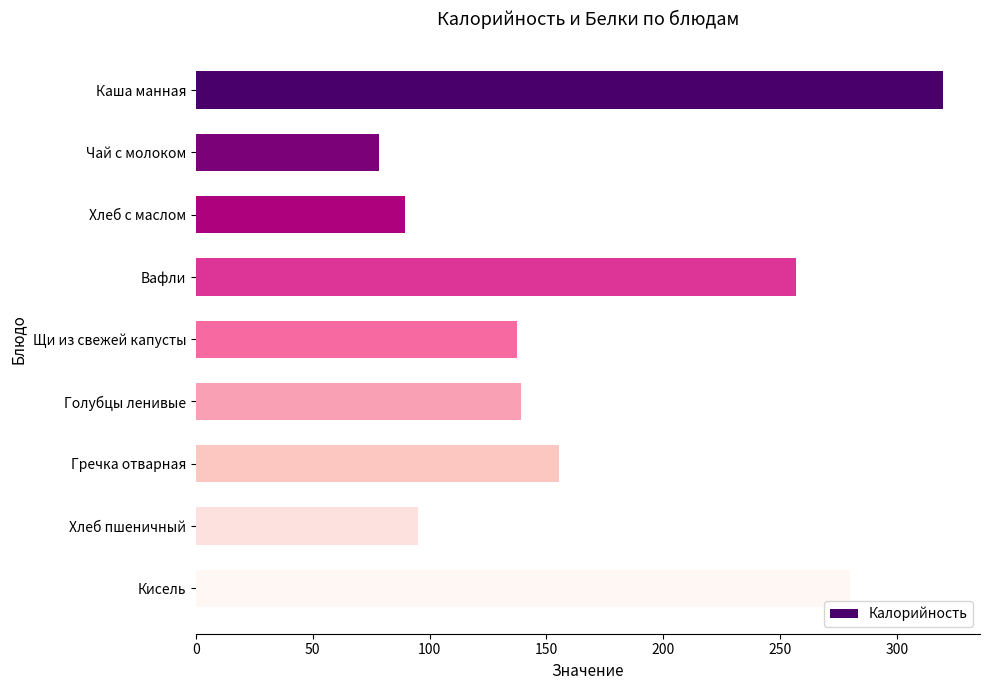

At which category does the chart reach its minimum across all series?

Чай с молоком